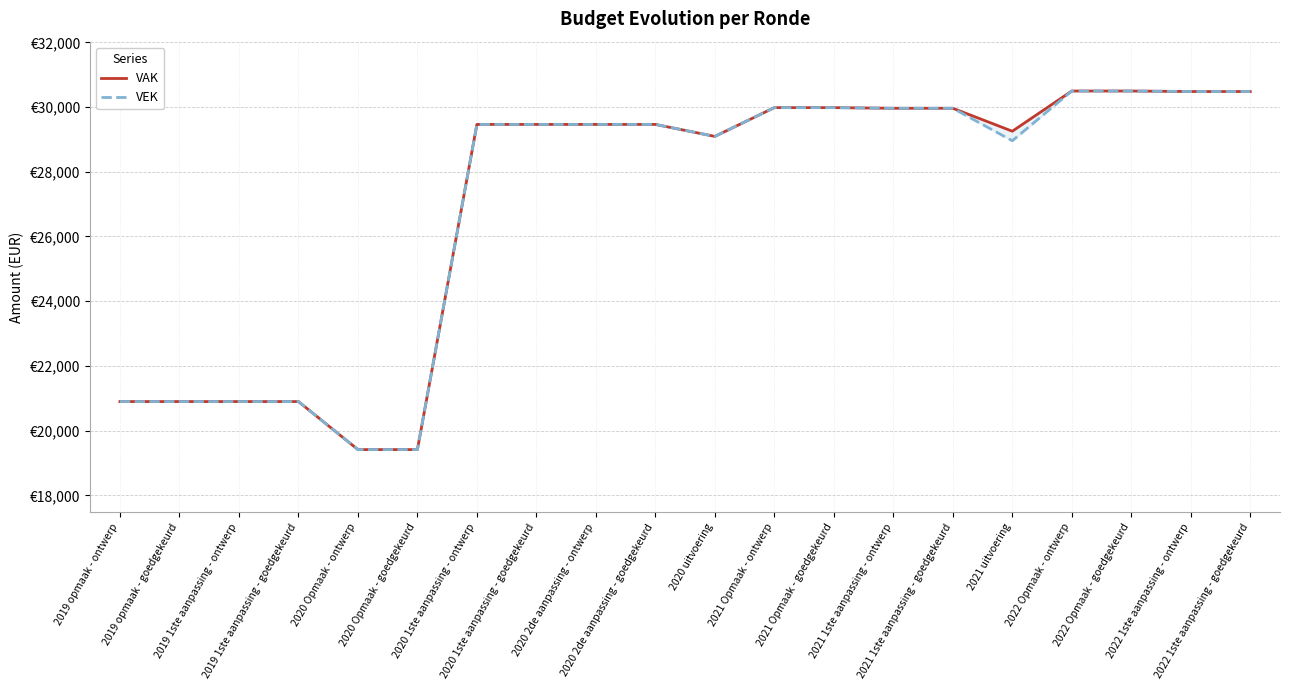

What is the average value of the VEK series?

27009